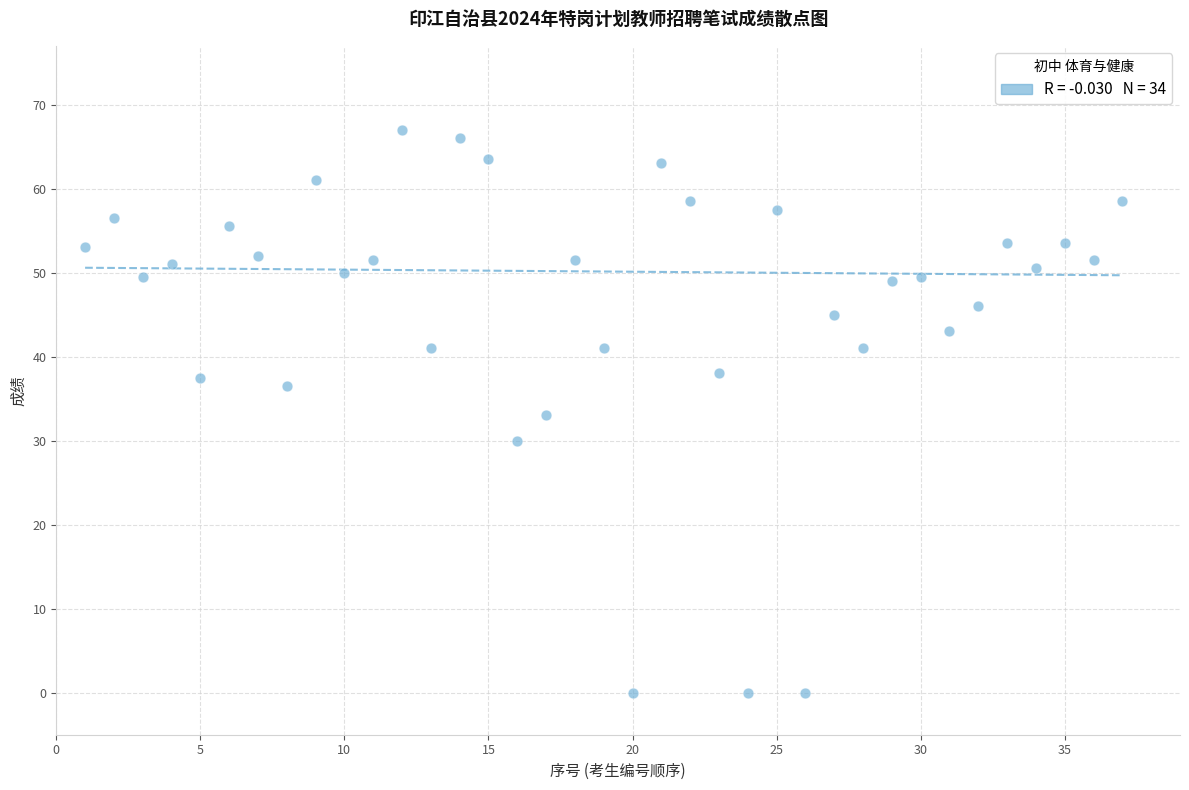

What is the range of X values (max minus min)?

36.0